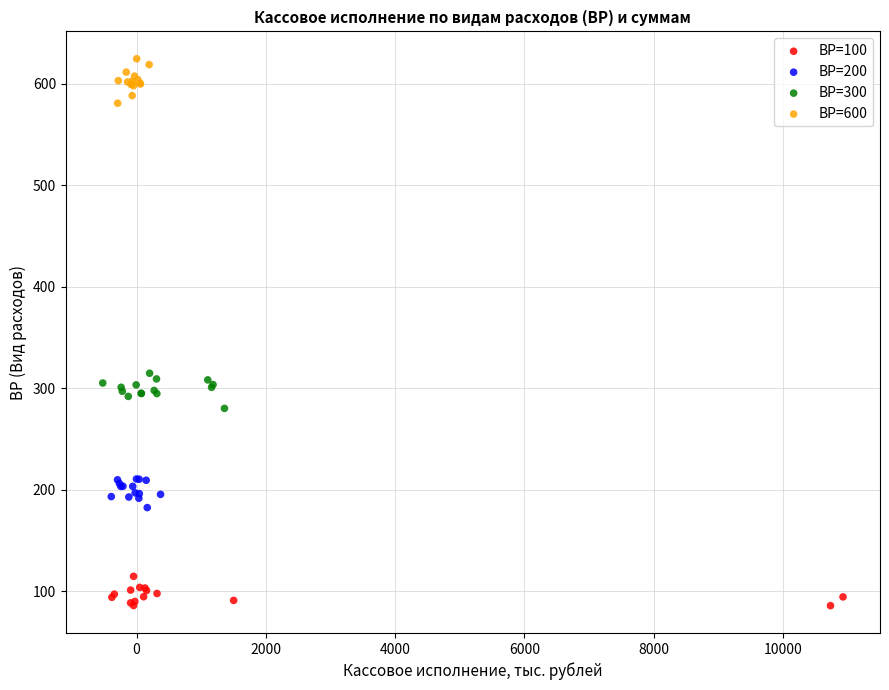

Which series contains the highest Y value?

ВР=600